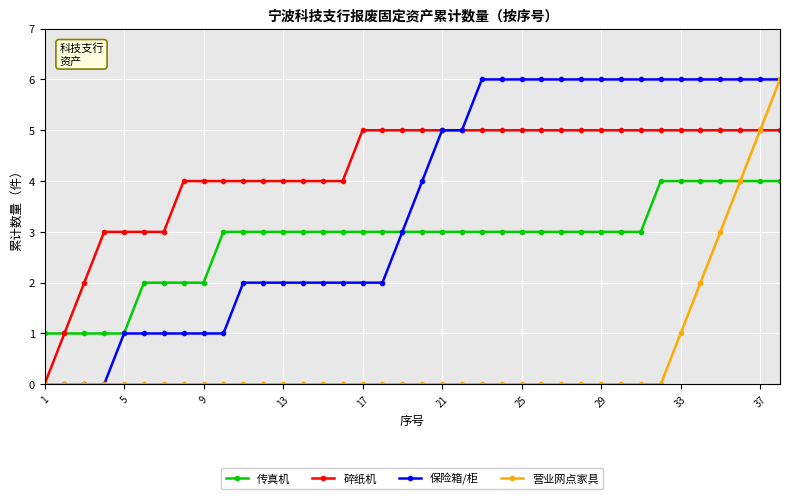

Rank the series by their average value, from lowest to highest.

营业网点家具, 传真机, 保险箱/柜, 碎纸机